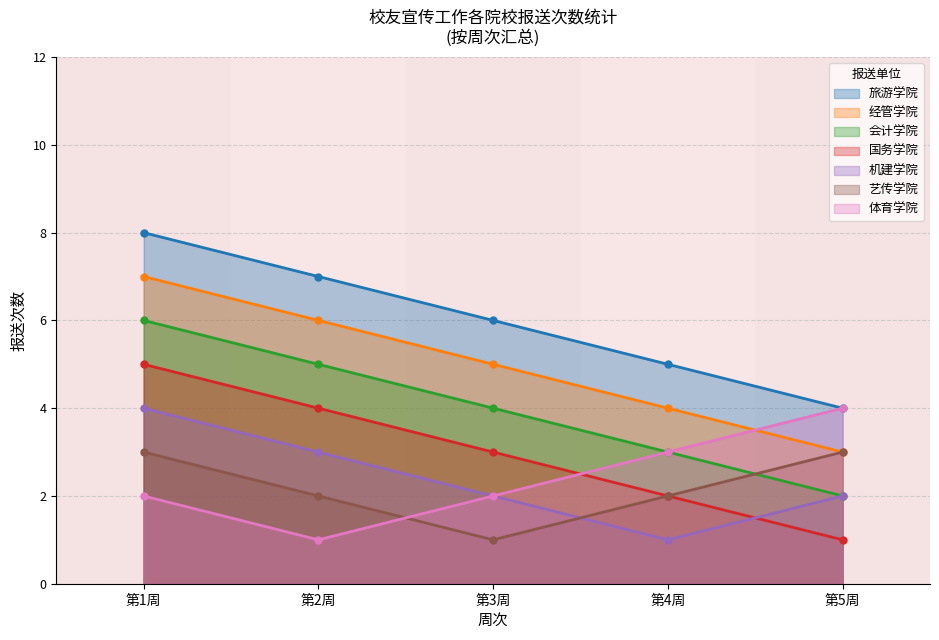

What is the highest value of the 艺传学院 series?

3